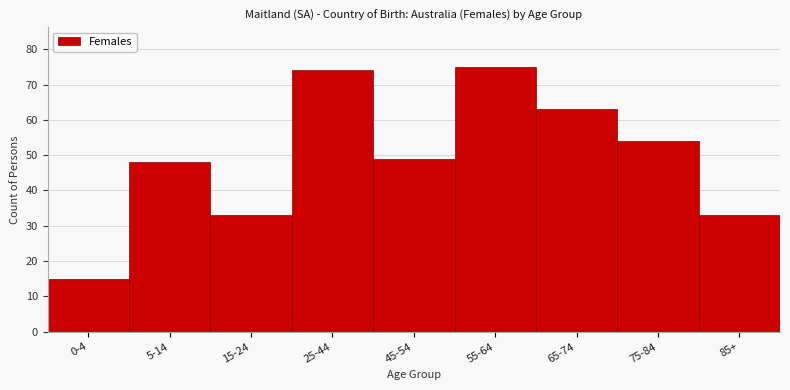

Reading left to right, list all the values displayed in this chart.

0-4=15	5-14=48	15-24=33	25-44=74	45-54=49	55-64=75	65-74=63	75-84=54	85+=33